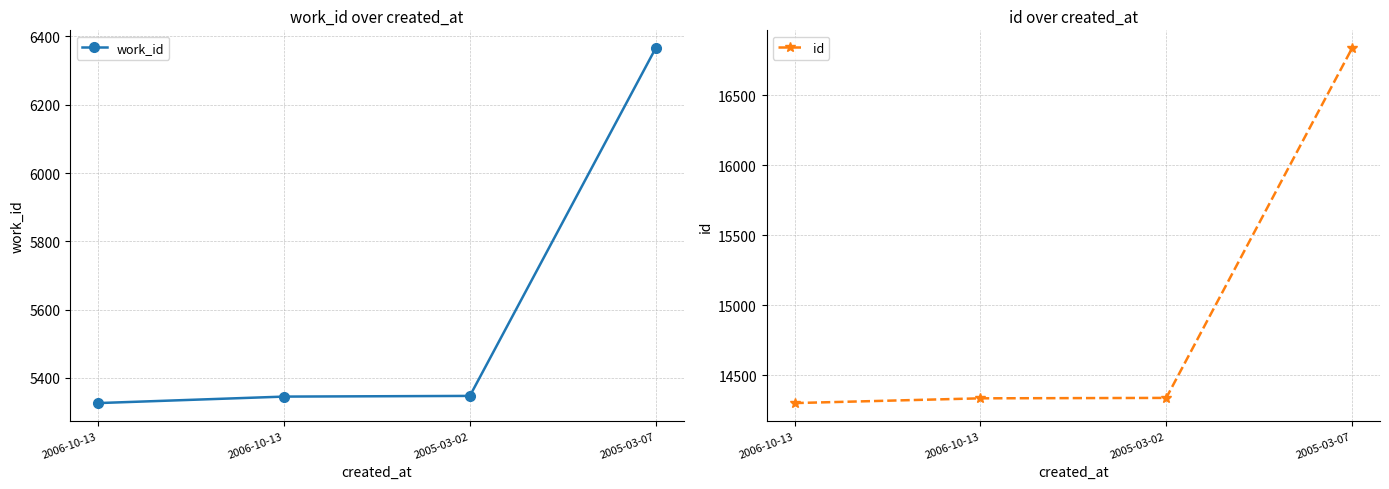

True or false: id and work_id cross at least once.

False